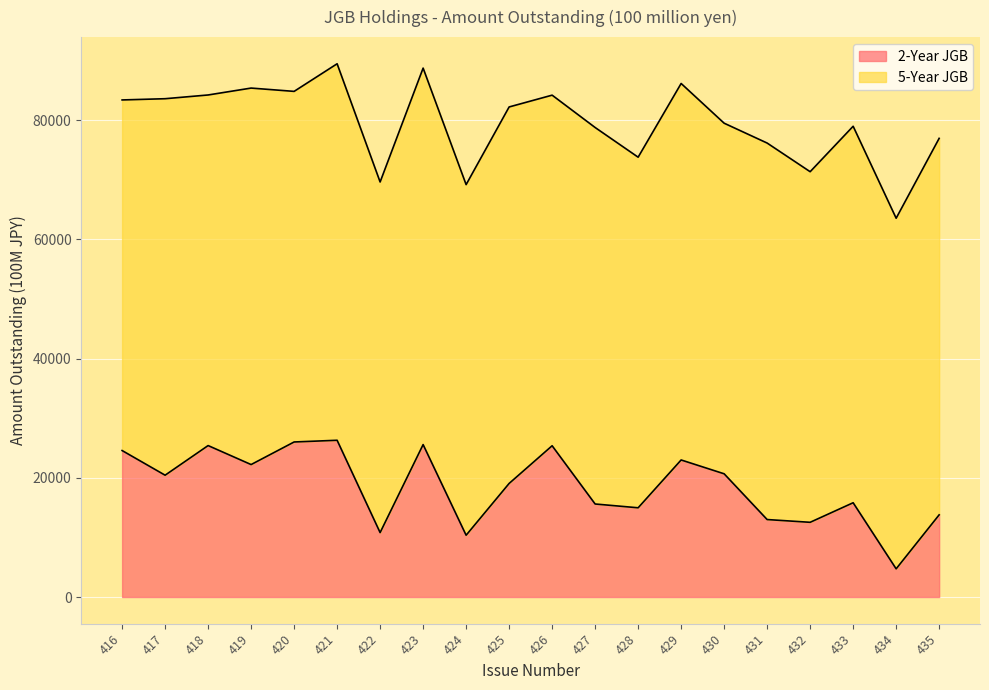

Which label corresponds to the smallest value in the chart?

434